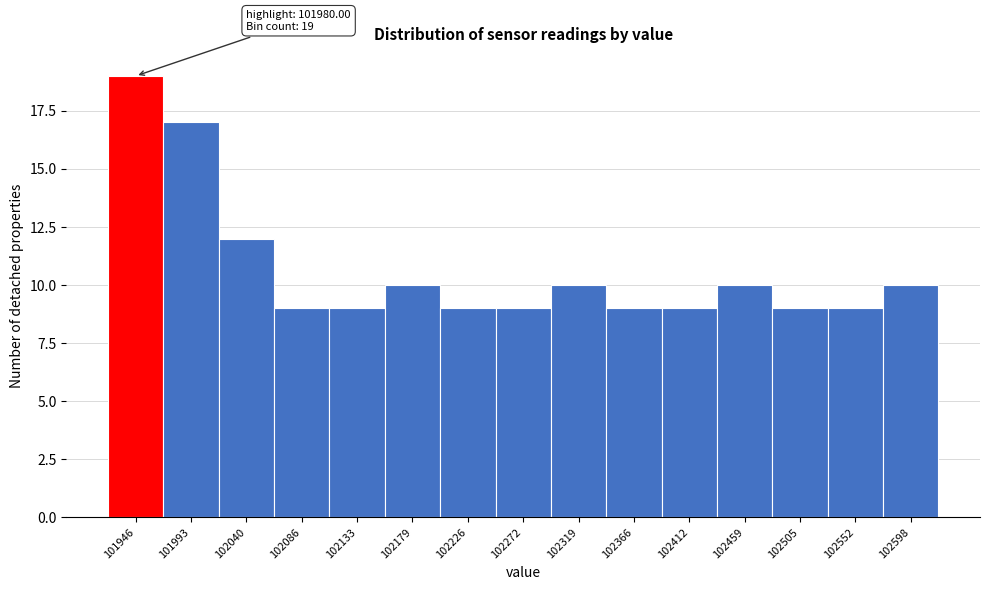

Reading left to right, what are all the values shown in this chart?

101946=19	101993=17	102040=12	102086=9	102133=9	102179=10	102226=9	102272=9	102319=10	102366=9	102412=9	102459=10	102505=9	102552=9	102598=10